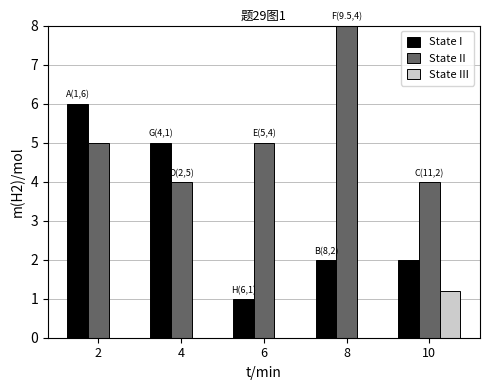

Is the value of State I at 10 greater than the value of State III at 10?

Yes